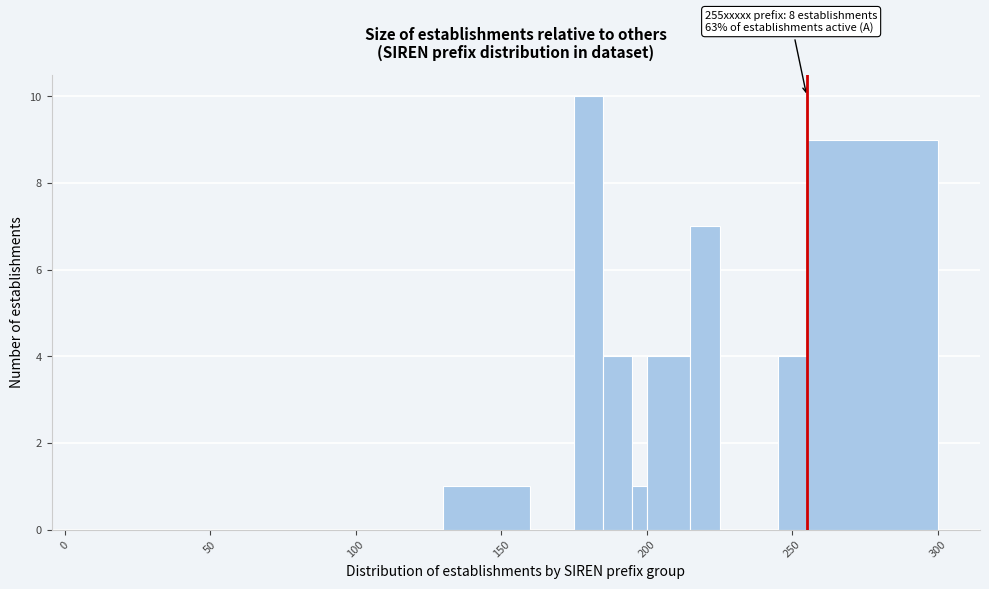

Around what value on the x-axis is the tallest bar? Give the approximate position of its centre, as read against the axis.

180